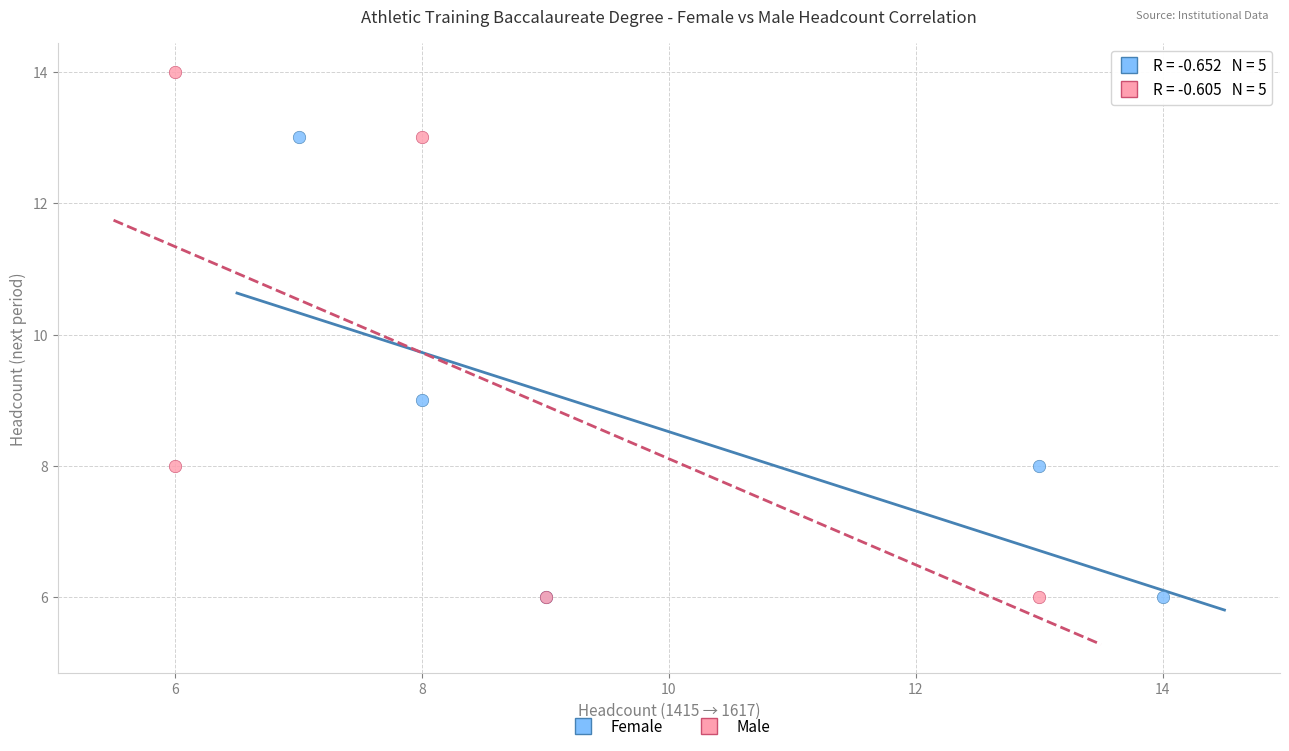

What are all the series names shown in the legend?

Female, Male